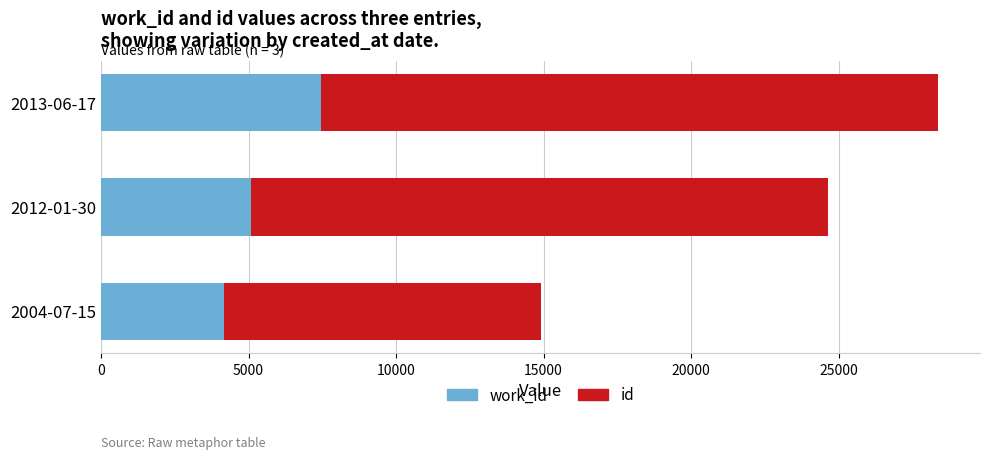

How many data points does each series have?

3